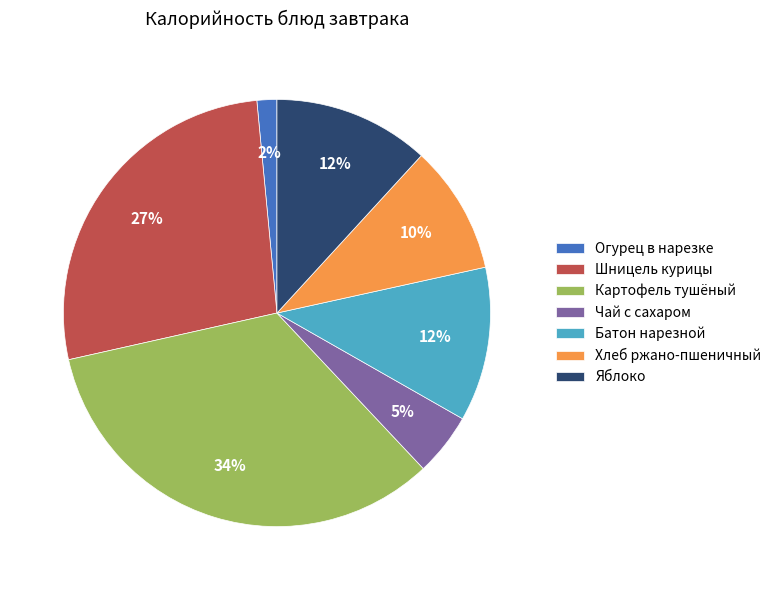

To the nearest percent, what is the average slice percentage?

14%